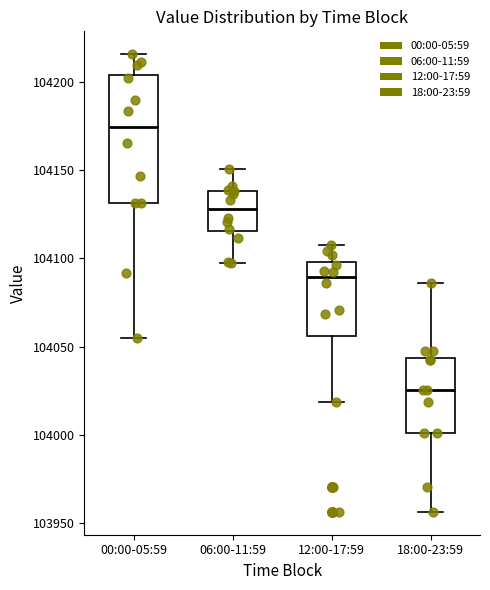

Where does the median line of the box for 18:00-23:59 sit on the y-axis? The values are not printed on the chart, so give them approximately, as read against the axis.

104025